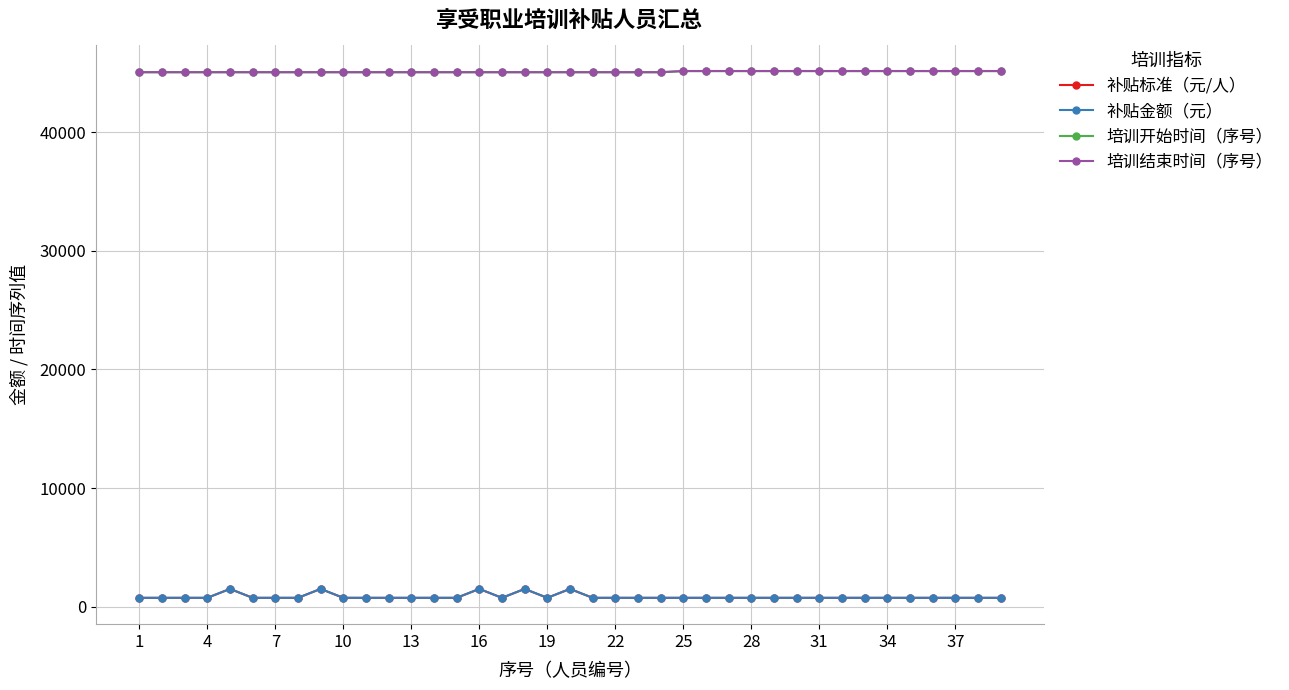

What is the difference between the maximum and minimum values in the 培训开始时间（序号） series?

100